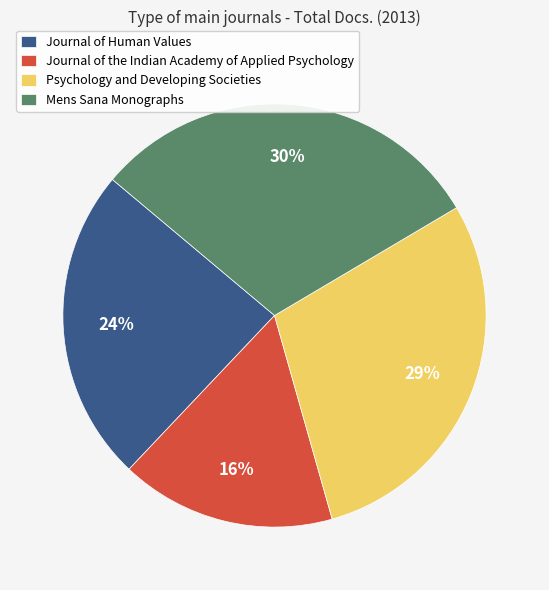

Do Psychology and Developing Societies and Journal of Human Values together represent more than half of the pie?

Yes